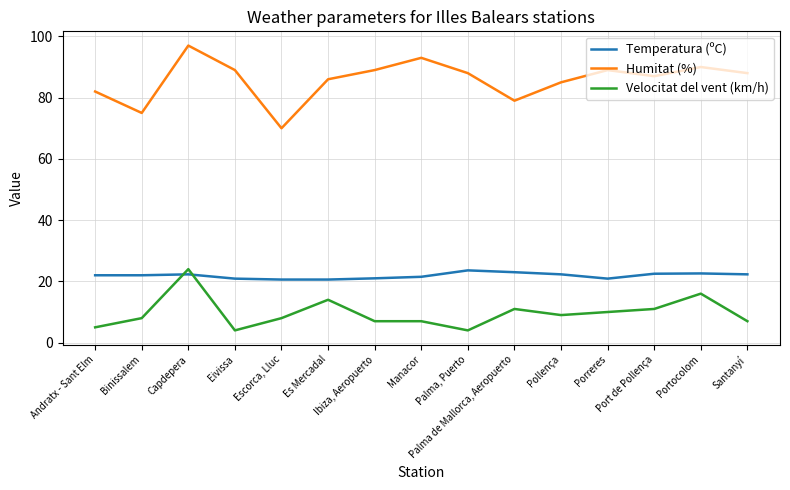

What is the average value of the Temperatura (ºC) series?

21.9